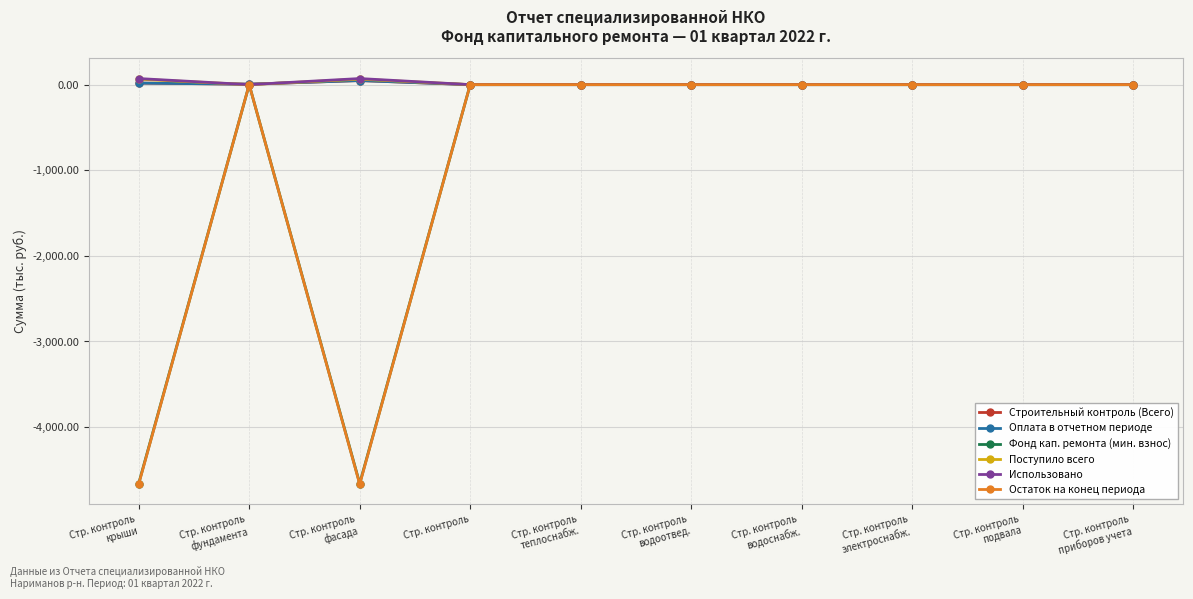

How many values in Оплата в отчетном периоде are above zero?

3